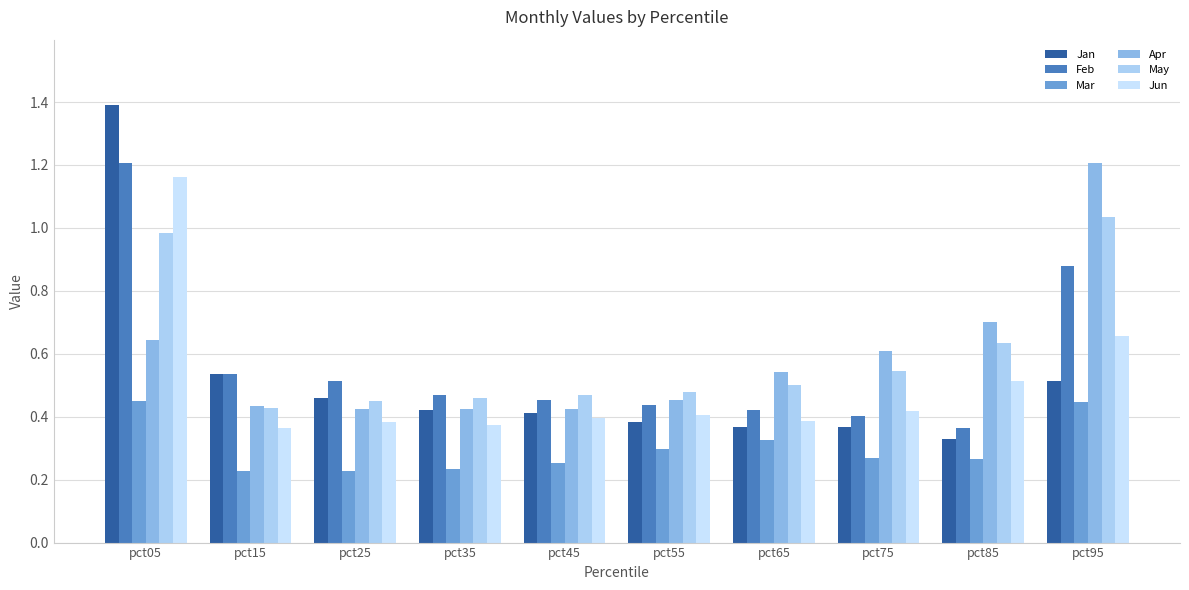

What is the spread (max minus min) of values at pct55?

0.2